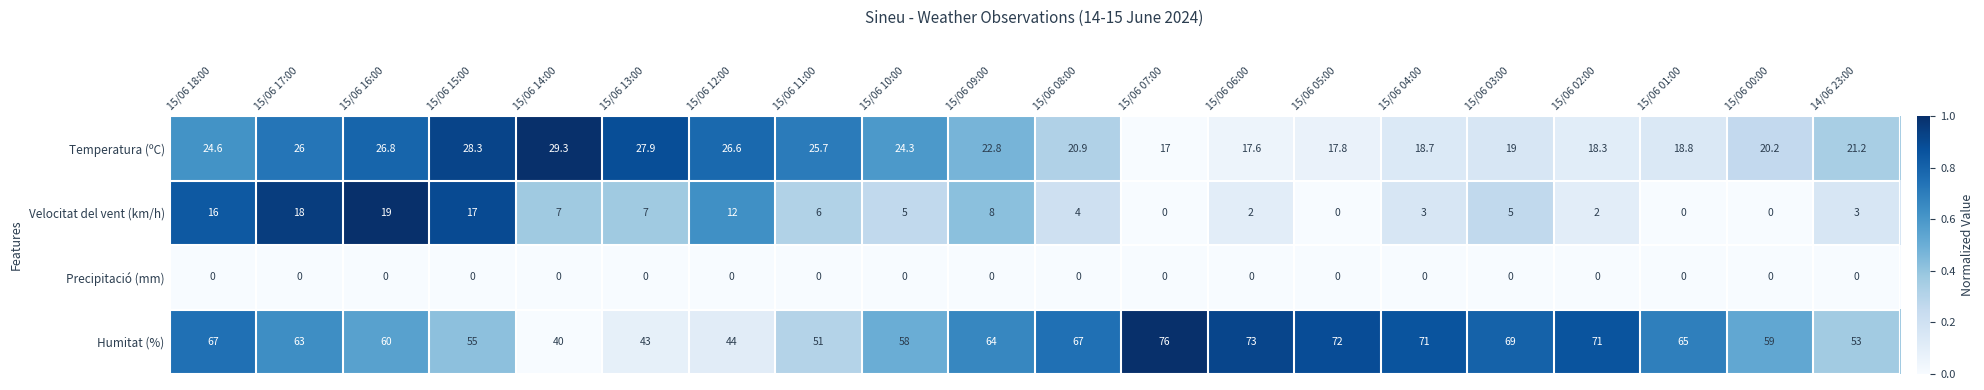

Which series has the largest total across all categories?

Humitat (%)